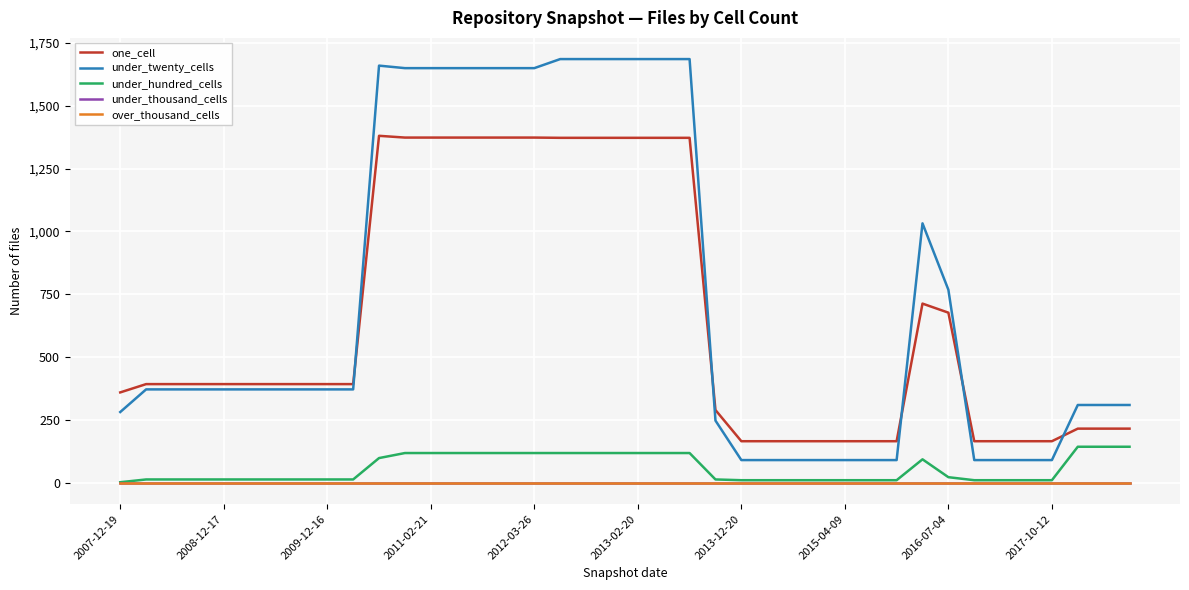

What is the average value of the under_hundred_cells series?

58